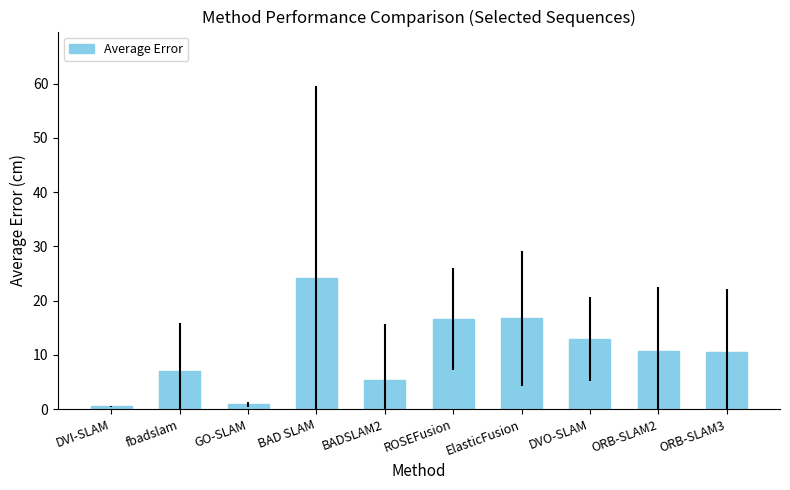

What is the difference between the second highest and second lowest values?

15.8